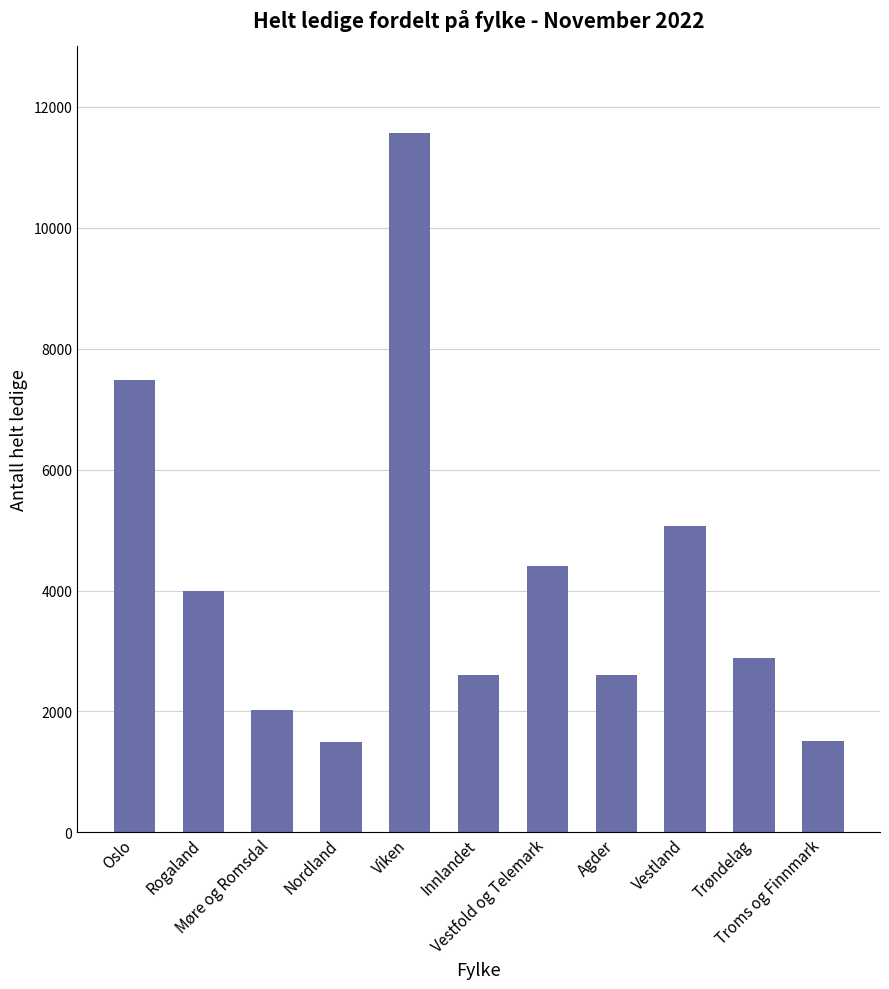

What is the maximum value shown in the chart?

11570